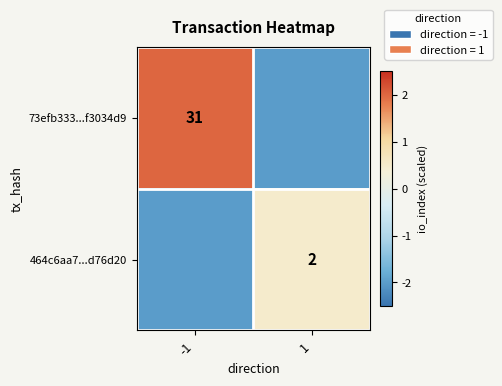

Is it true that 73efb333...f3034d9 equals 47 at -1?

False